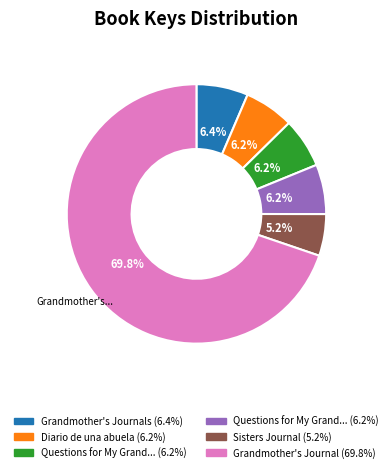

Is there any slice that represents more than half of the pie?

Yes